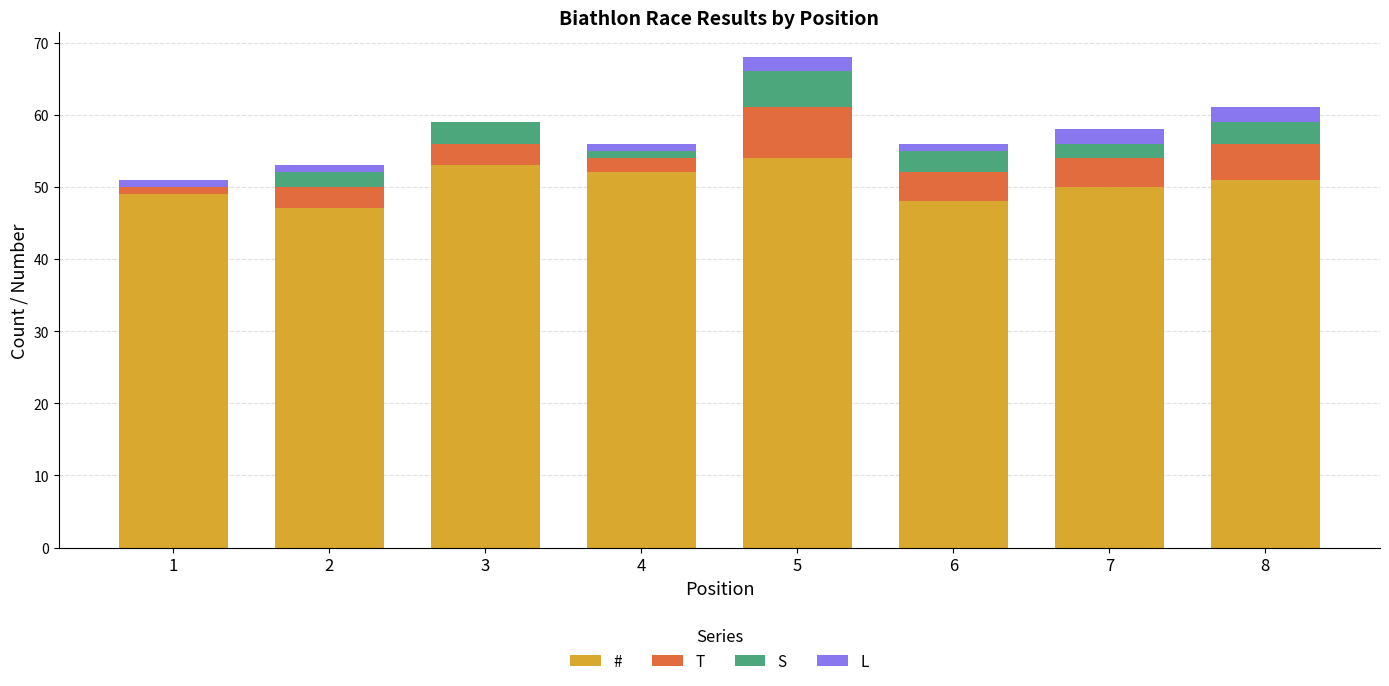

What is the sum of all # values?

404